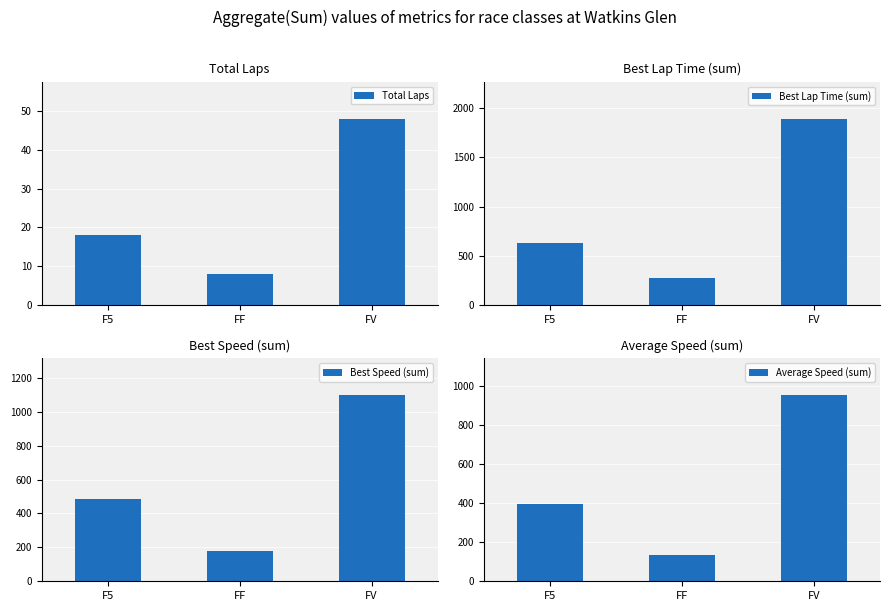

Does the chart contain stacked bars?

No